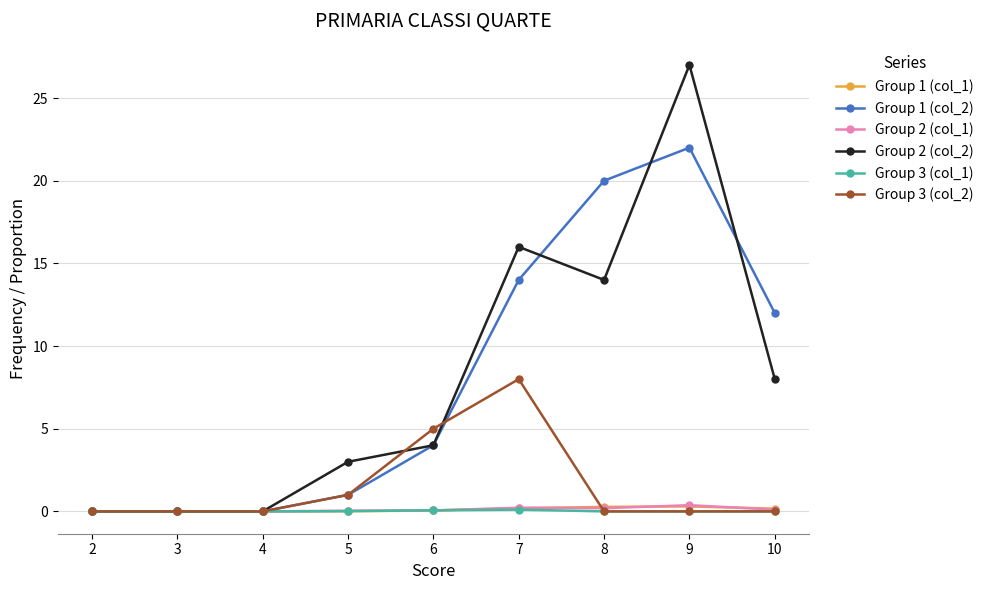

How many data points does each series have?

9